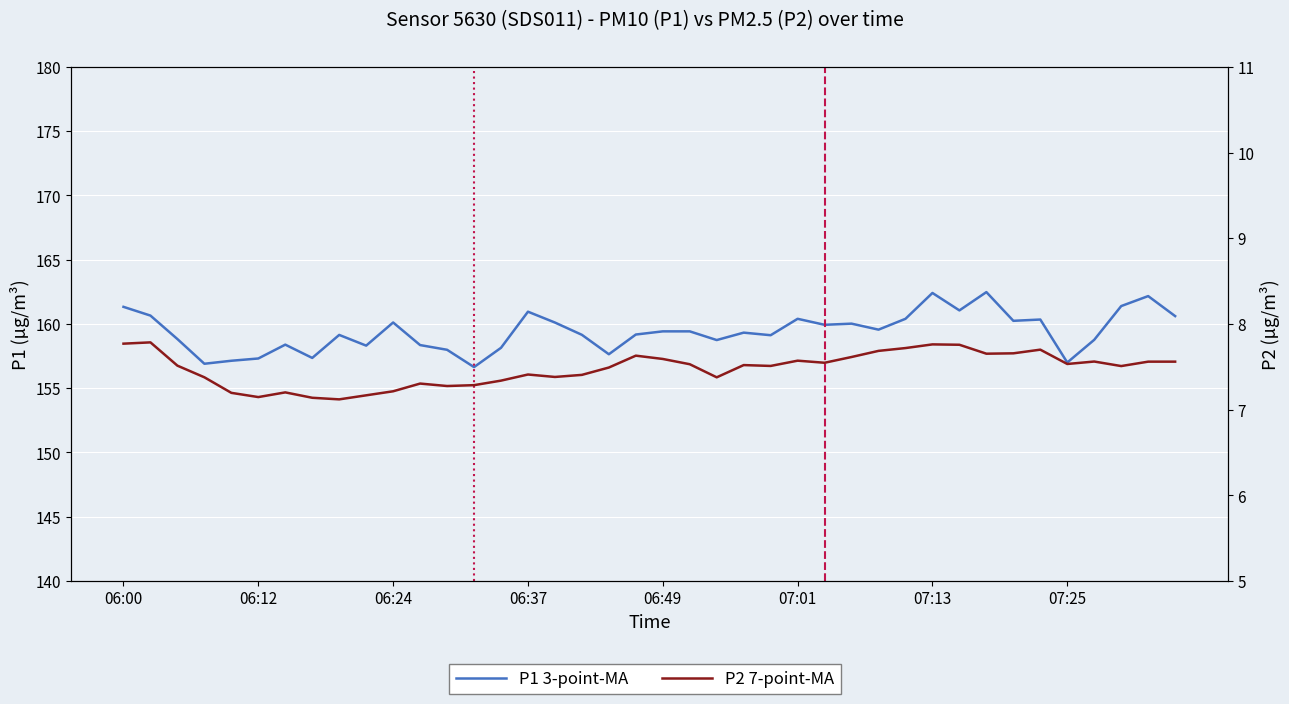

What is the sum of all P2 7-point-MA values?

299.1